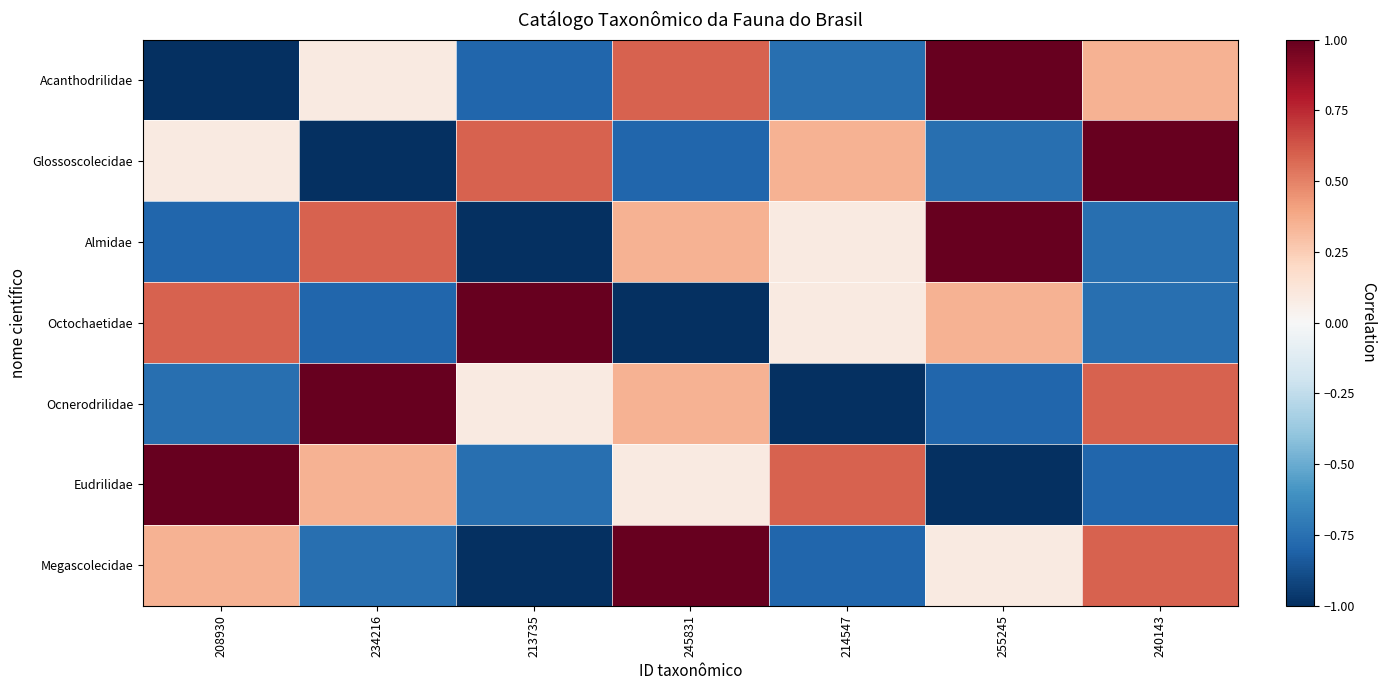

Which has a higher value, 245831 or 208930?

245831